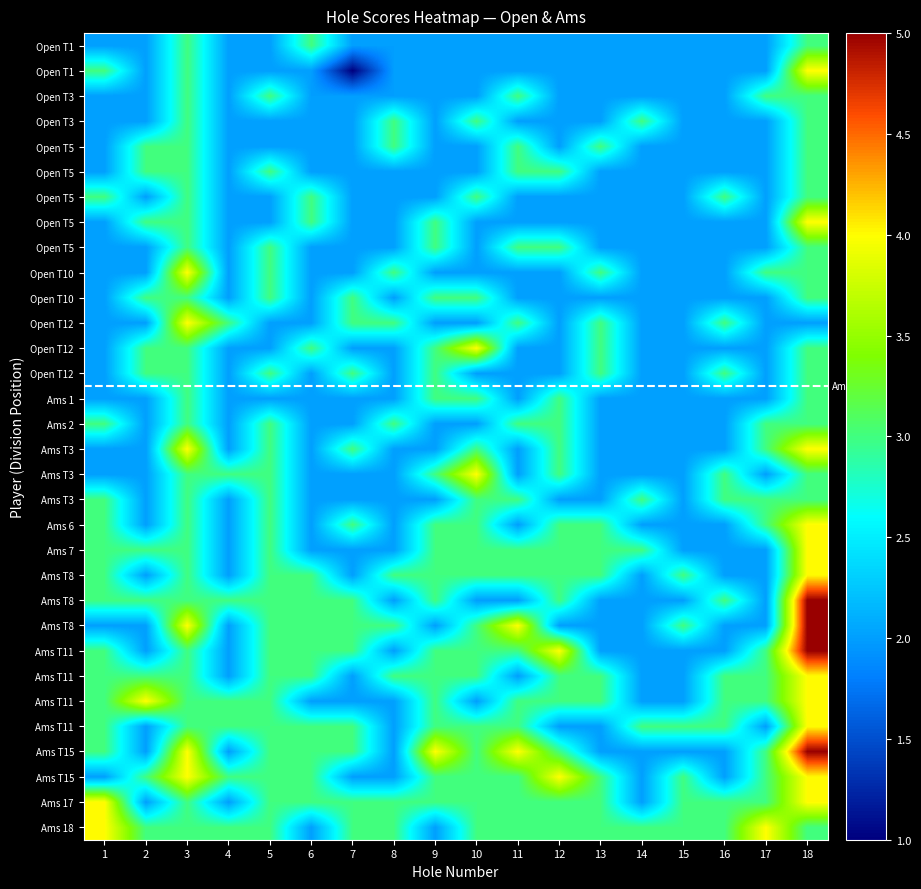

Which label corresponds to the largest value in the chart?

18